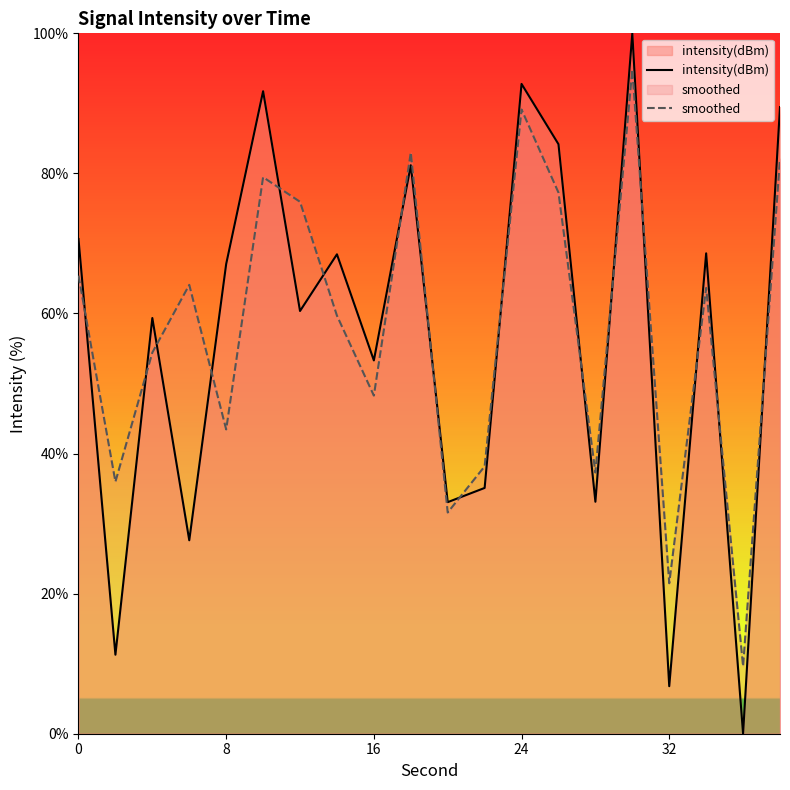

How many values in the intensity(dBm) series exceed 67?

10